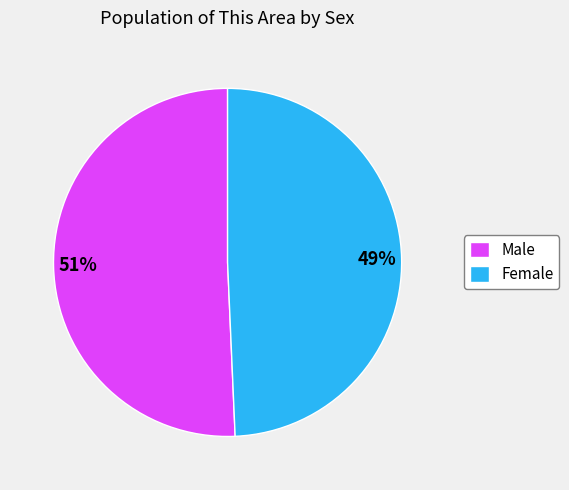

Does Female represent more than half of the total?

No